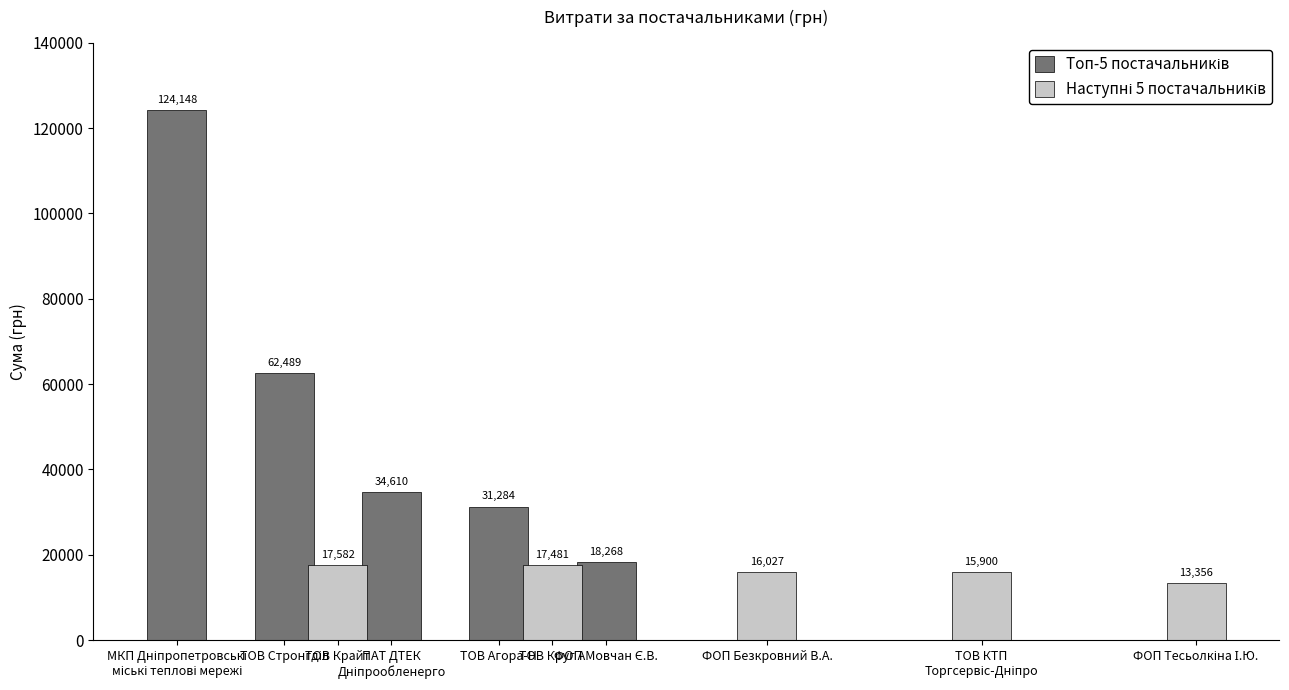

At which label does Топ-5 постачальників reach its peak?

МКП Дніпропетровські
міські теплові мережі